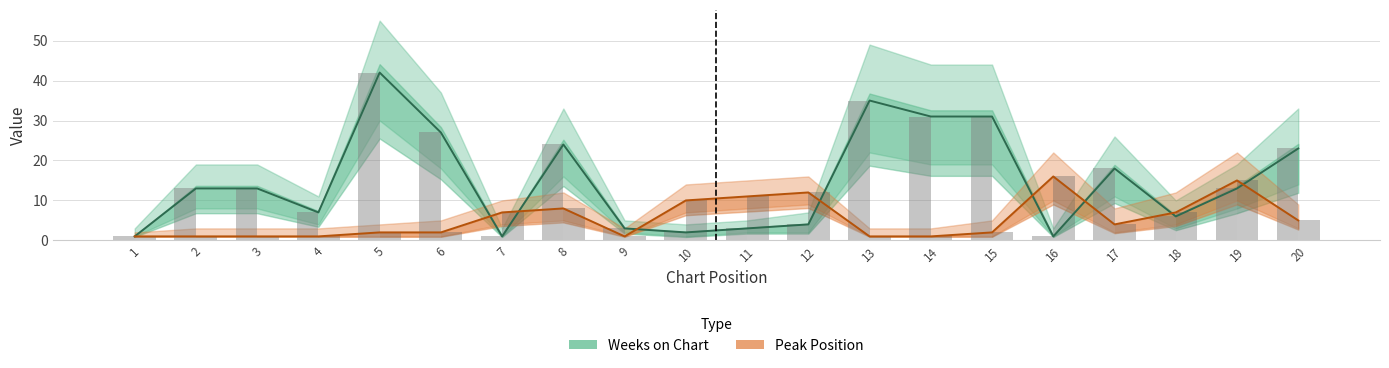

Reading left to right, transcribe all the data shown in this chart.

Weeks on Chart: 1=1	2=13	3=13	4=7	5=42	6=27	7=1	8=24	9=3	10=2	11=3	12=4	13=35	14=31	15=31	16=1	17=18	18=6	19=13	20=23
Peak Position: 1=1	2=1	3=1	4=1	5=2	6=2	7=7	8=8	9=1	10=10	11=11	12=12	13=1	14=1	15=2	16=16	17=4	18=7	19=15	20=5